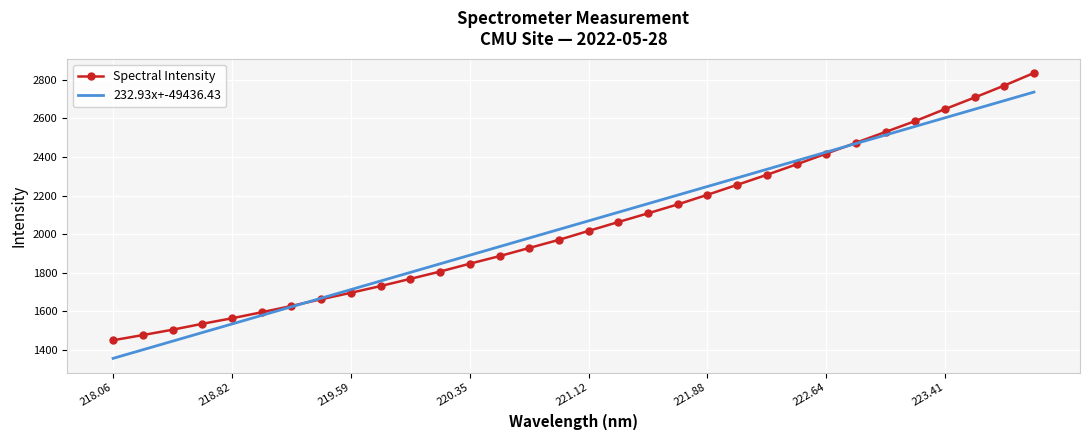

Rank the series by their maximum value, from highest to lowest.

Spectral Intensity, 232.93x+-49436.43